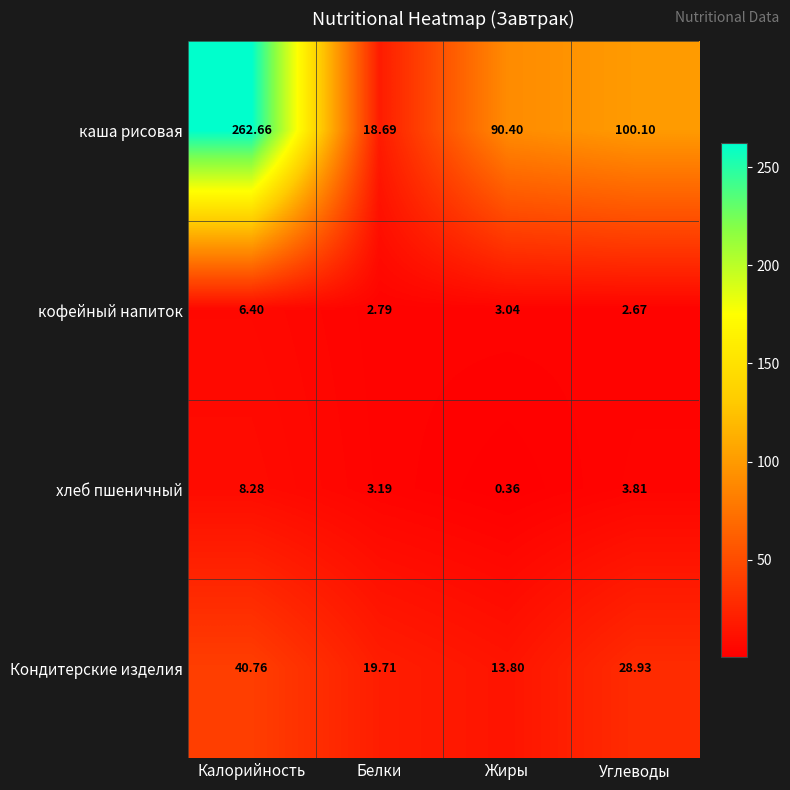

At Жиры, list the series in order from smallest to largest.

хлеб пшеничный, кофейный напиток, Кондитерские изделия, каша рисовая